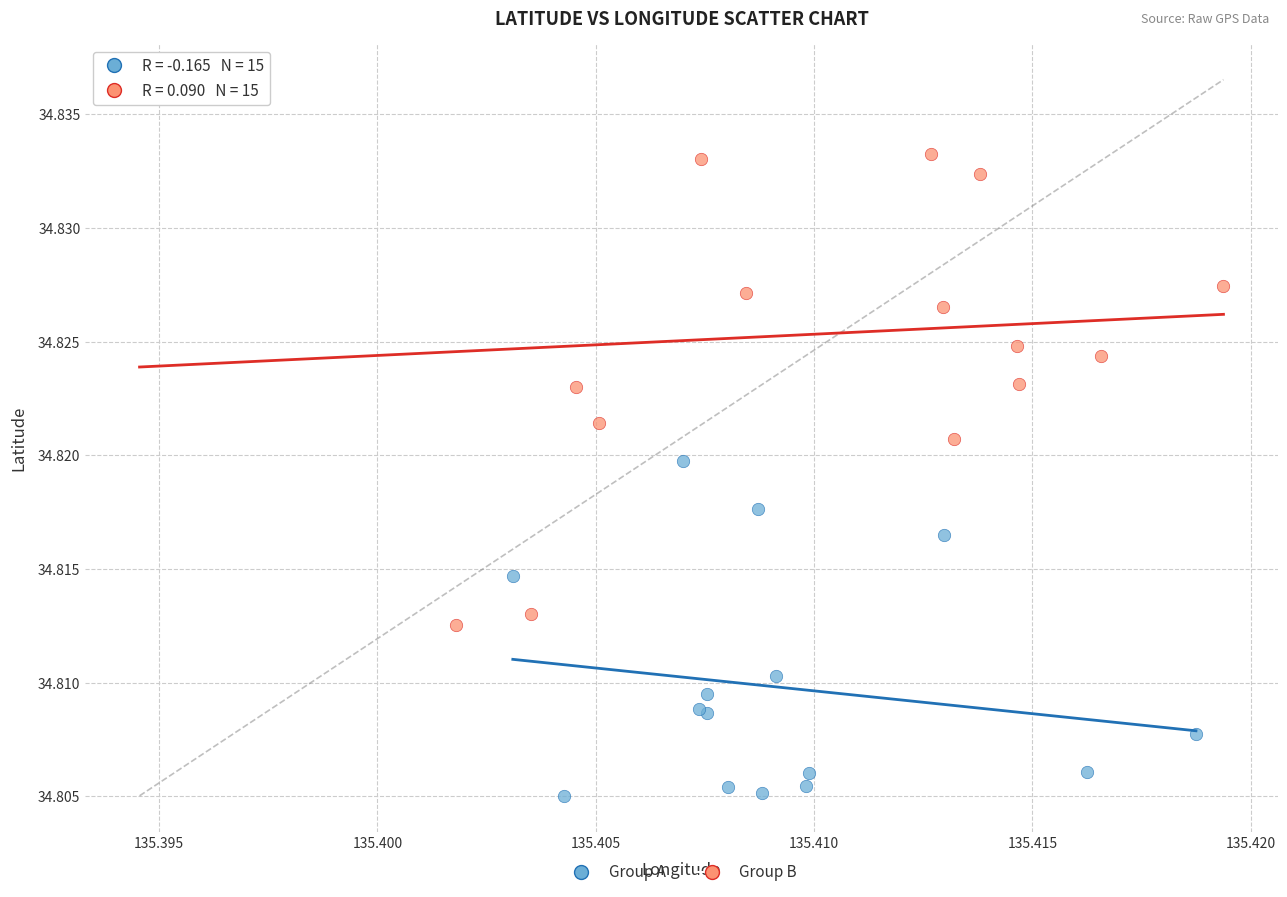

Which series contains the highest Y value?

Group B